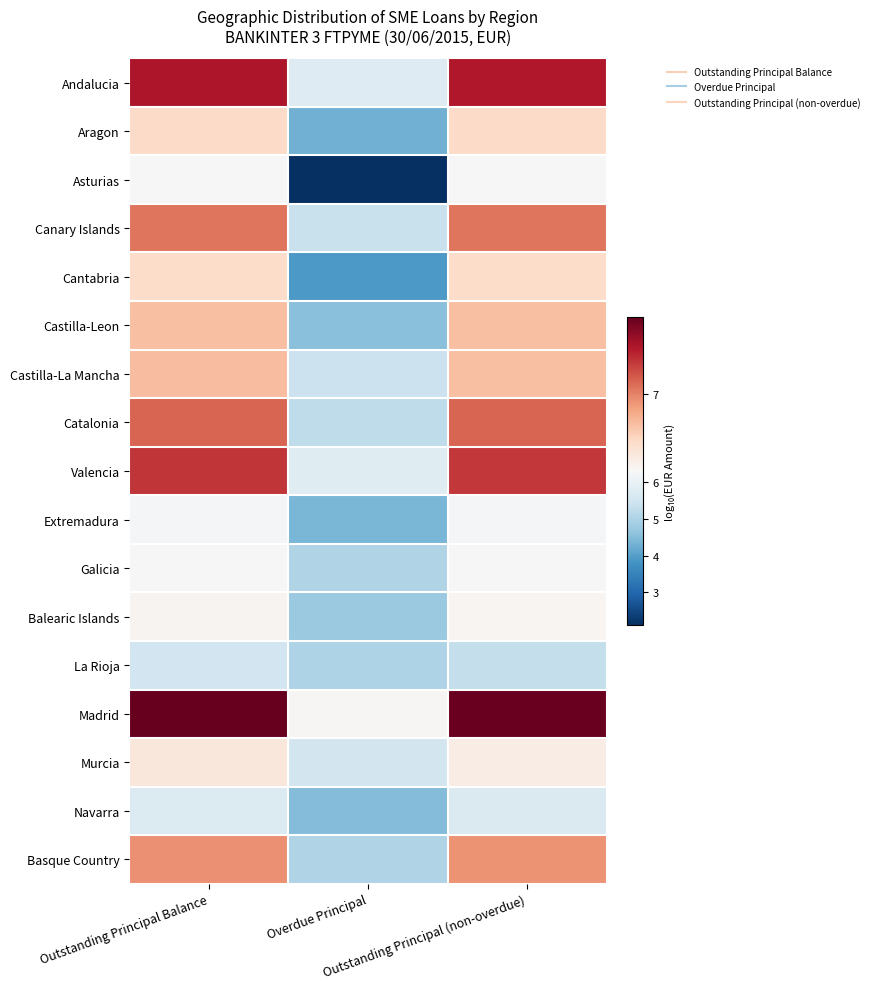

Which has a higher value, Outstanding Principal Balance or Outstanding Principal (non-overdue)?

Outstanding Principal Balance